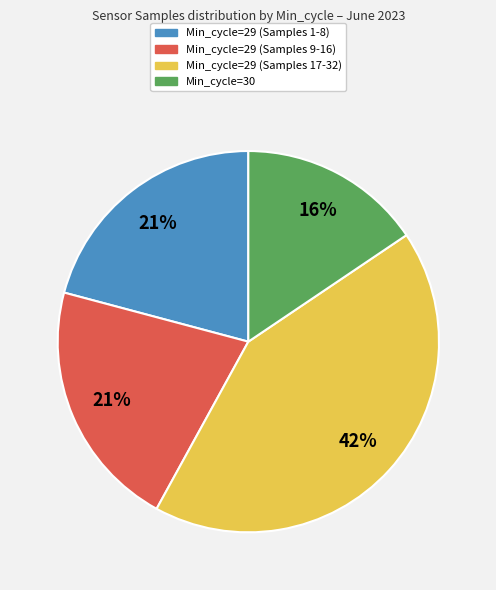

Is there a majority slice in this chart?

No